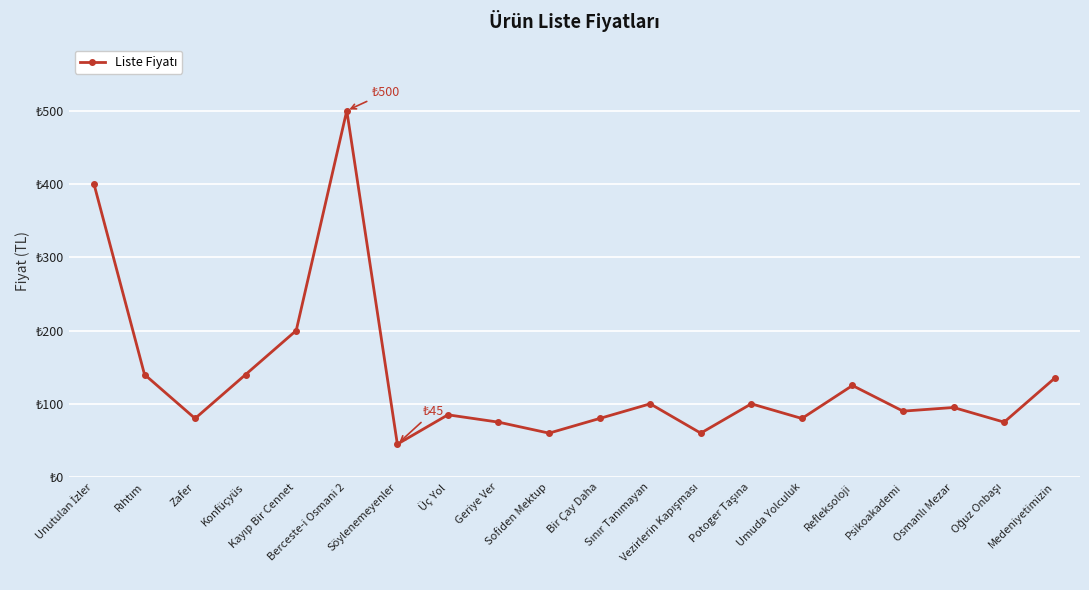

How many categories are shown in the chart?

20